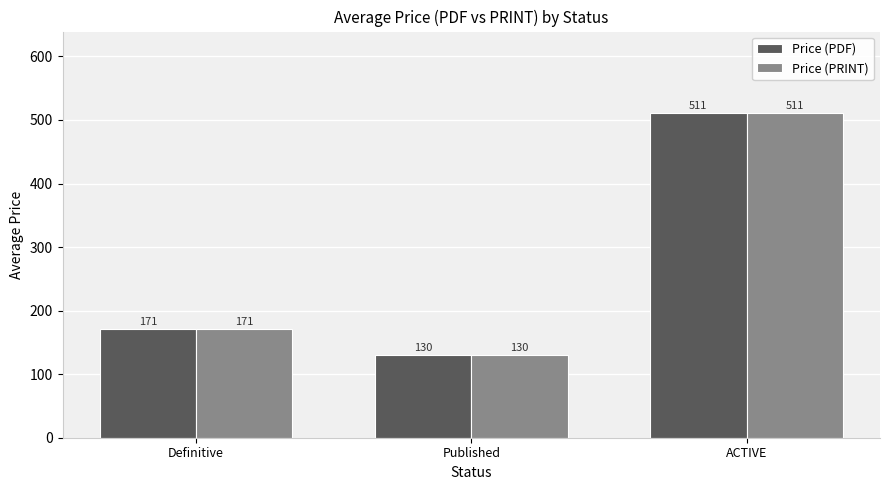

Is the value of Price (PRINT) at Published greater than the value of Price (PDF) at ACTIVE?

No